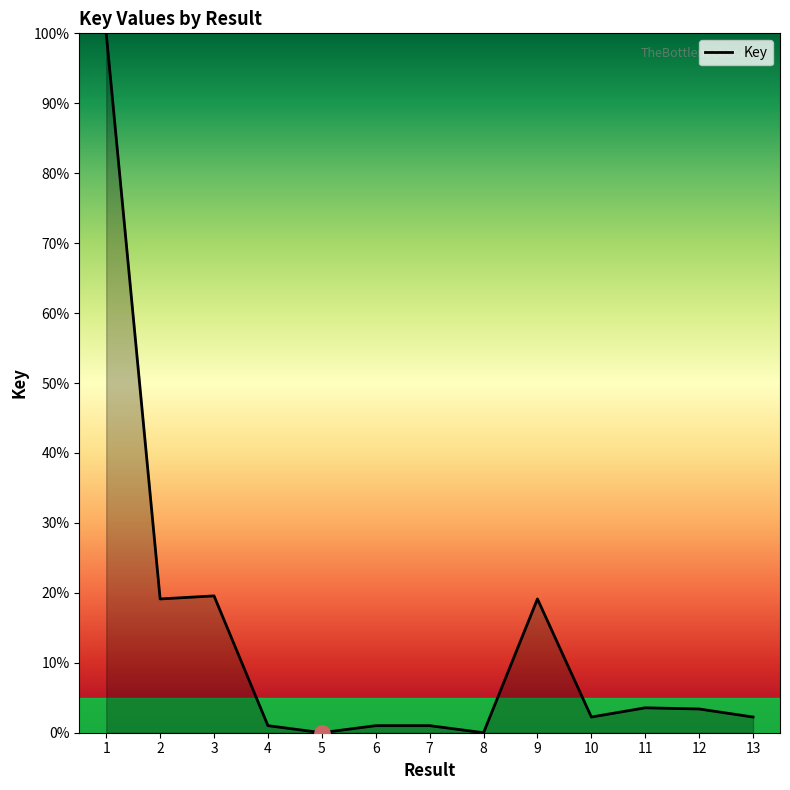

Which has a higher value, 11 or 2?

2